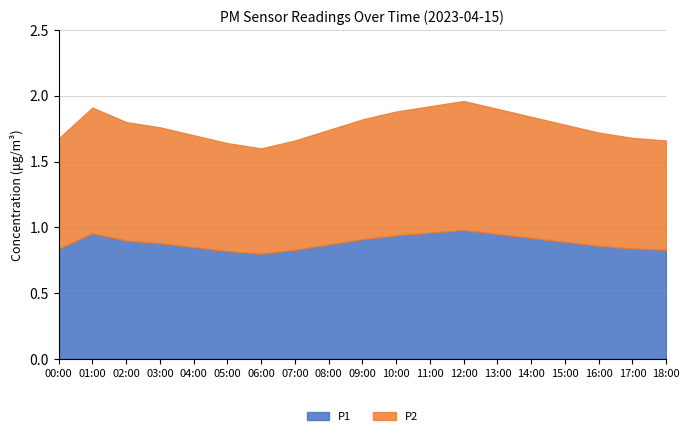

What is the sum of all P2 values?

17.1